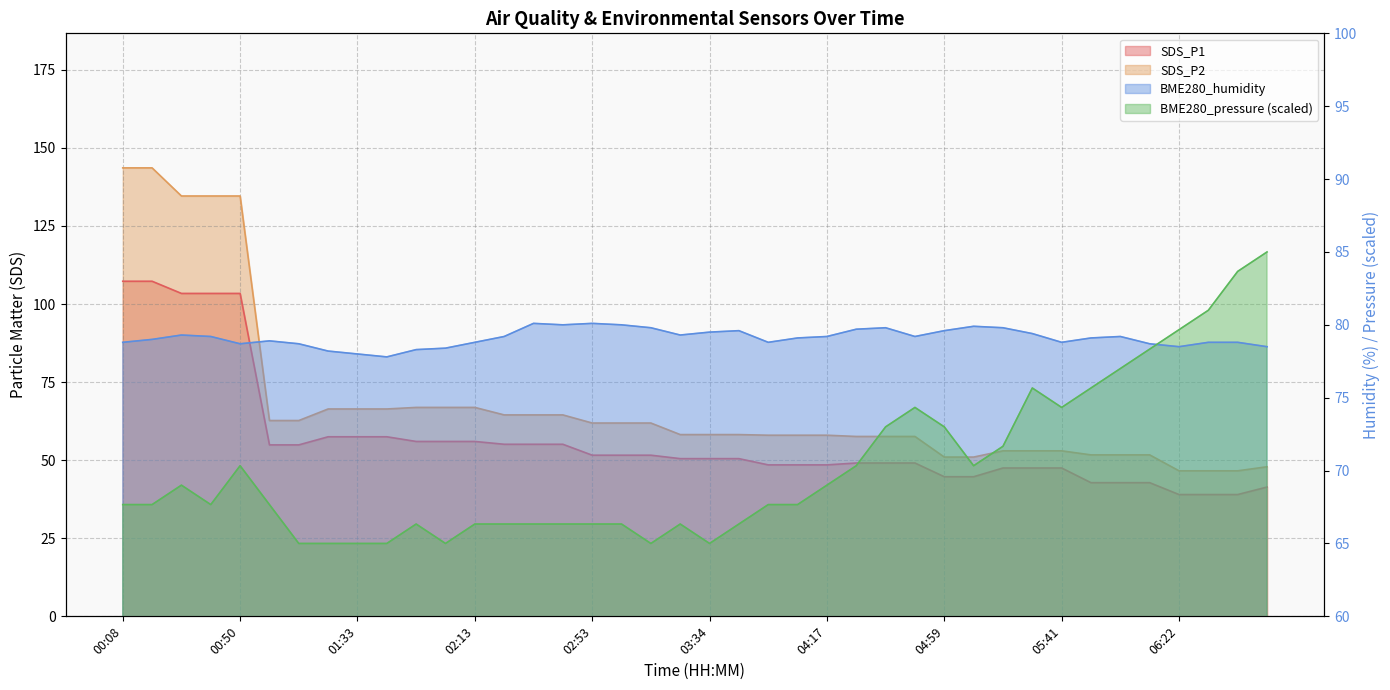

Does the chart have visible grid lines?

Yes